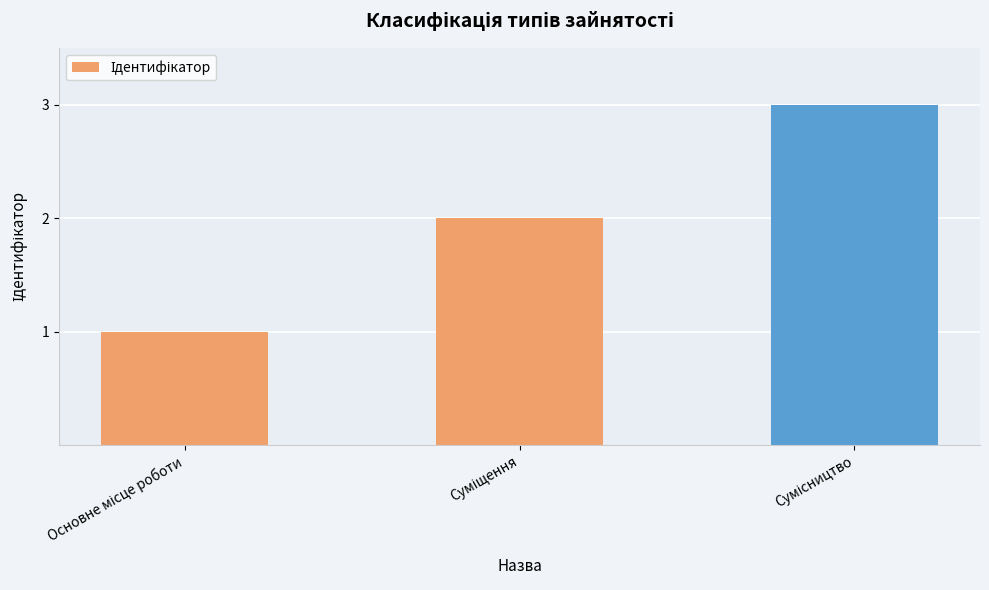

What is the maximum value shown in the chart?

3